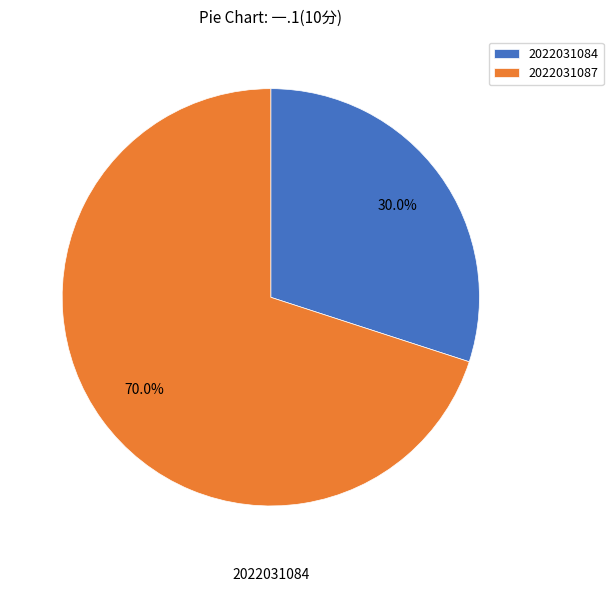

Is it true that 2022031087 is 70% of the pie?

True